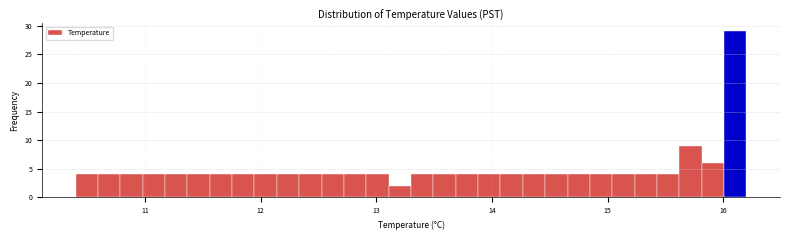

Around what value on the x-axis is the tallest bar? Give the approximate position of its centre, as read against the axis.

16.1